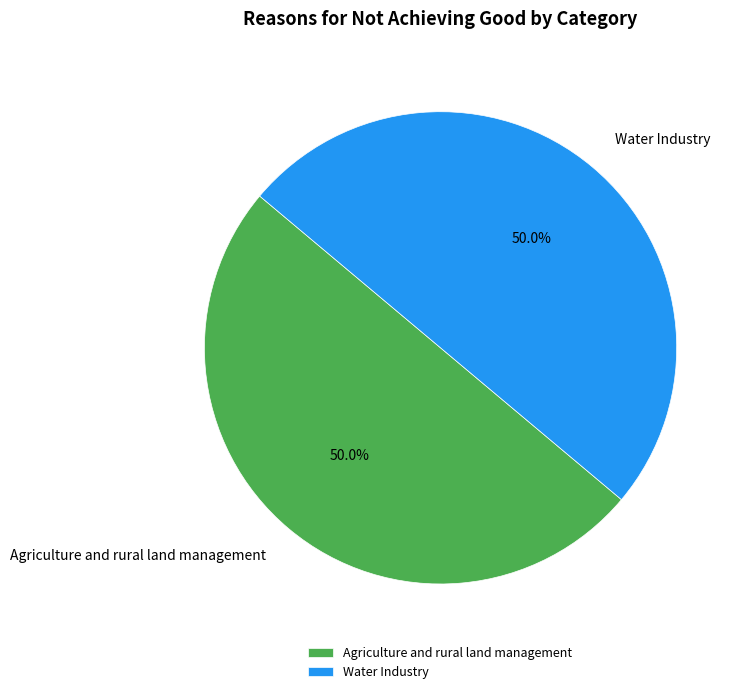

What is the total percentage of Water Industry and Agriculture and rural land management?

100.0%